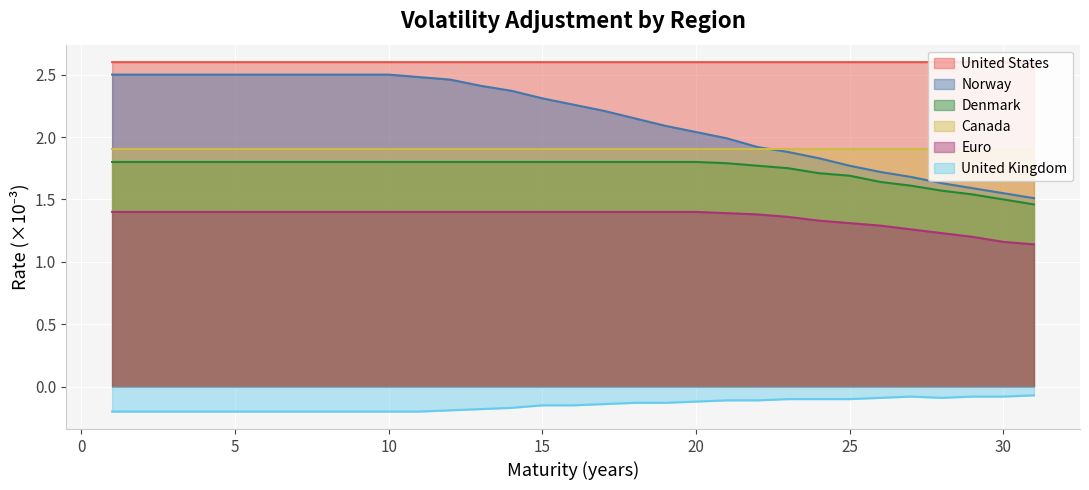

What is the lowest value of the United Kingdom series?

-0.2